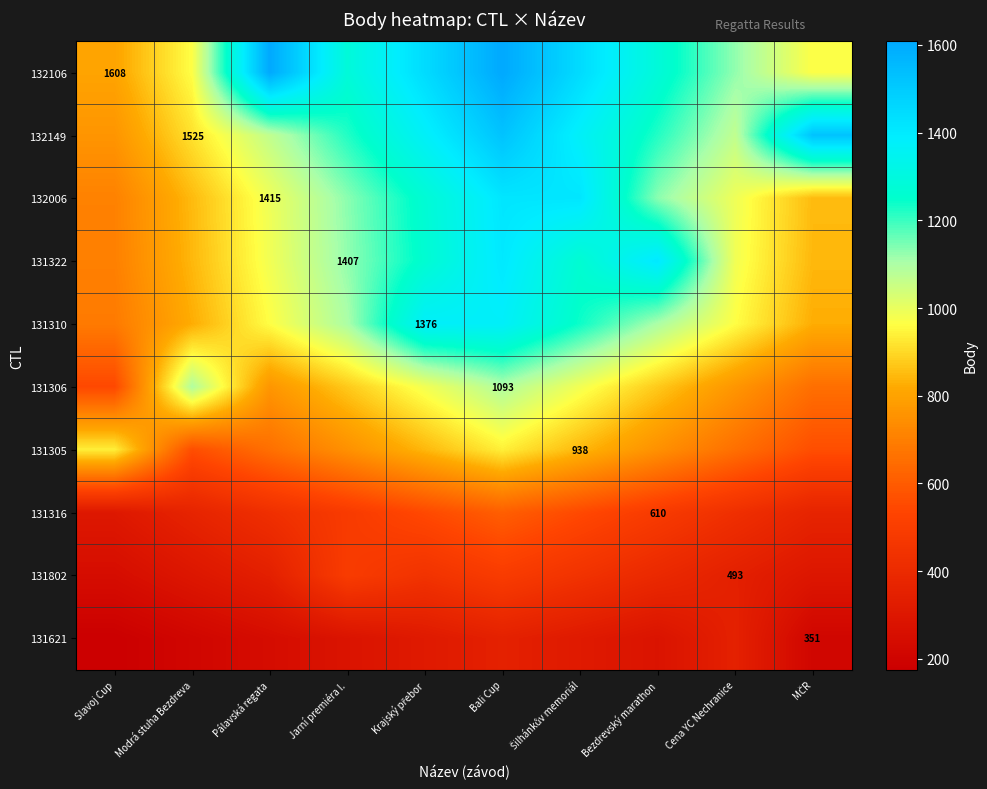

Rank the categories by 132106 value from highest to lowest.

Pálavská regata, Bali Cup, Krajský přebor, Šilhánkův memoriál, Jarní premiéra I., Bezdrevský marathon, Cena YC Nechranice, Modrá stuha Bezdreva, MČR, Slavoj Cup